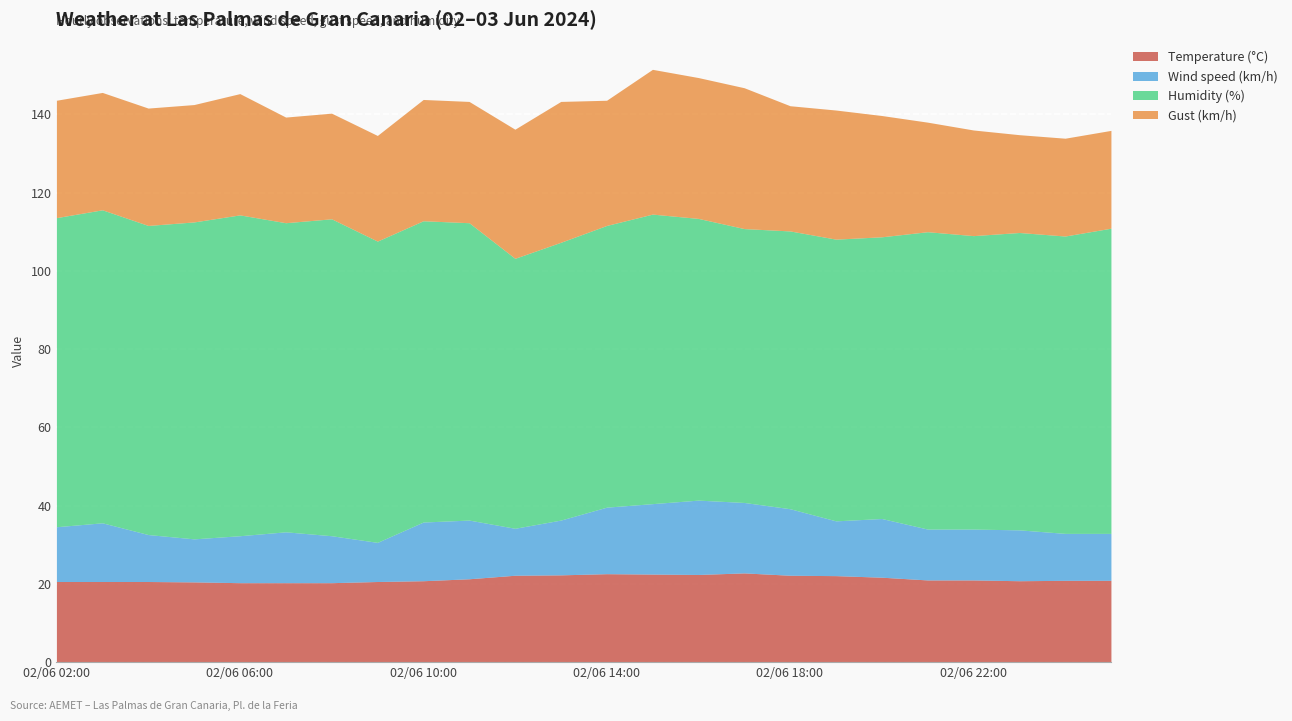

How many categories are shown in the chart?

24